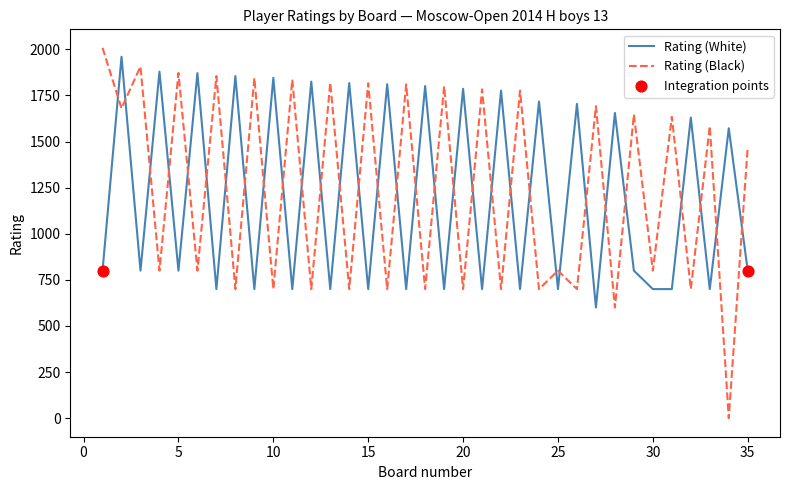

Which series has the largest range (max minus min)?

Rating (Black)